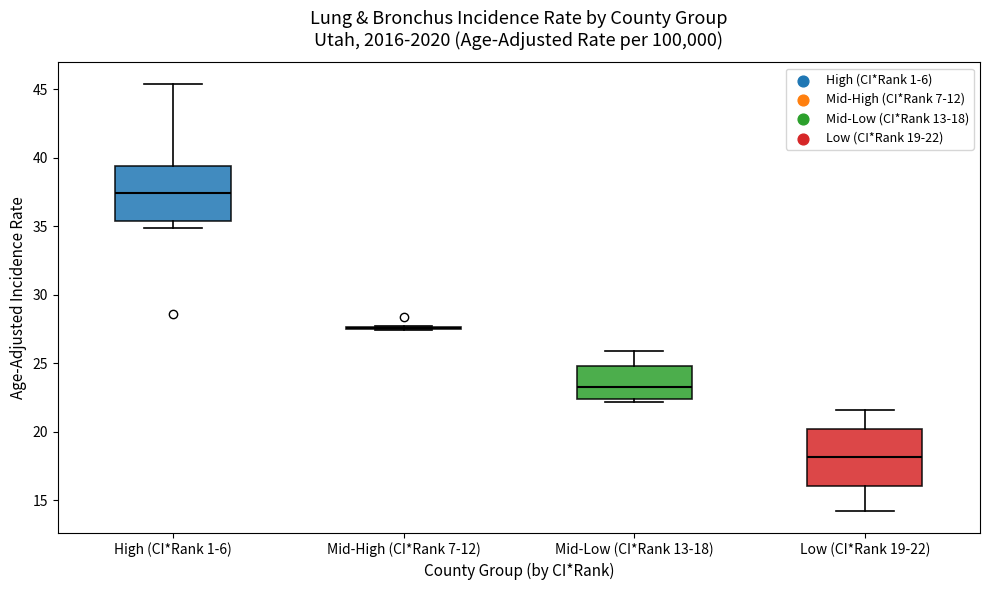

Where does the lower whisker of the box for Low (CI*Rank 19-22) end on the y-axis? The values are not printed on the chart, so give them approximately, as read against the axis.

14.0